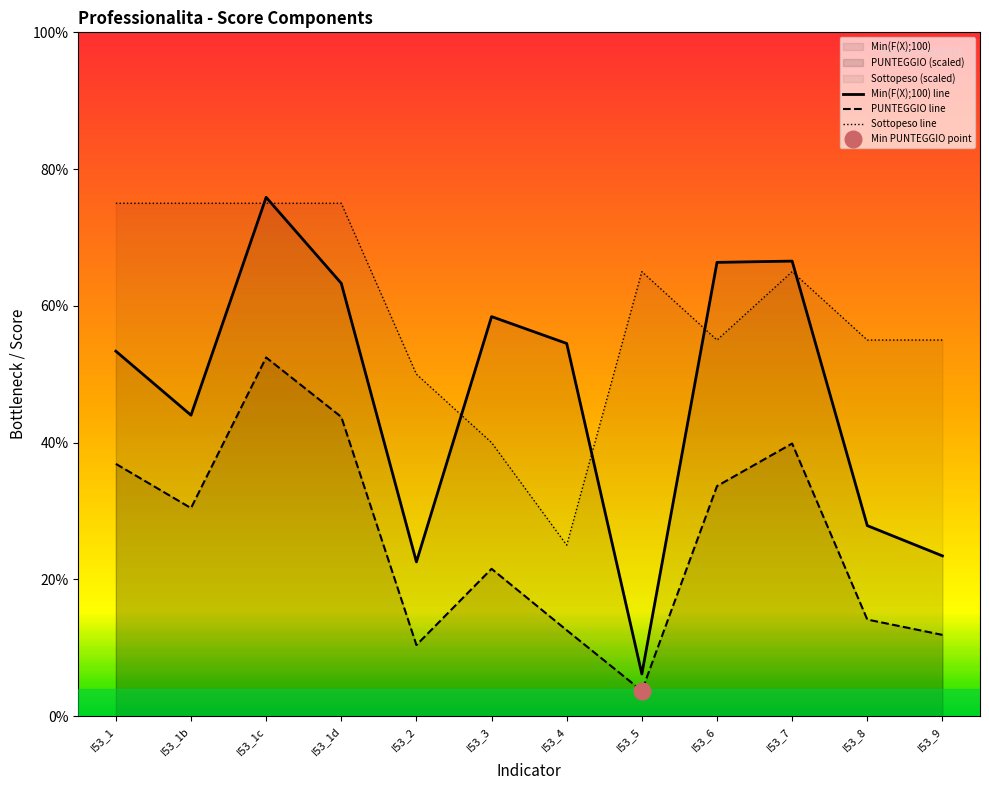

What are all the series names shown in the legend?

PUNTEGGIO, Min(F(X);100), Sottopeso